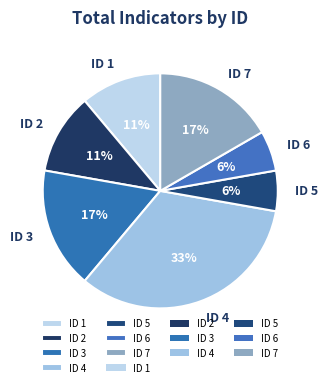

Count the number of slices in the pie.

7